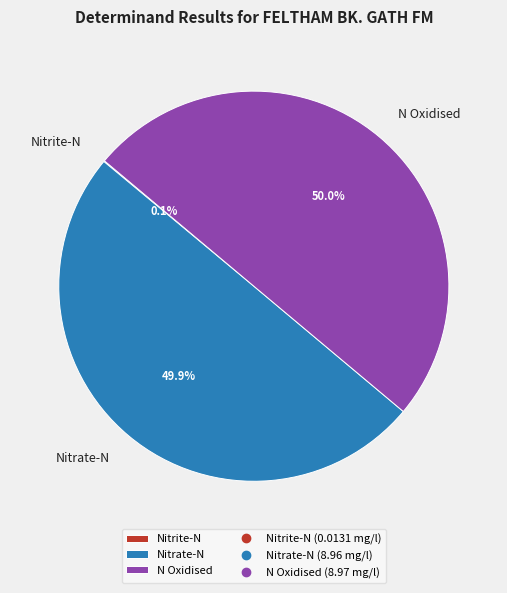

What is the total percentage of Nitrate-N and N Oxidised?

99.9%